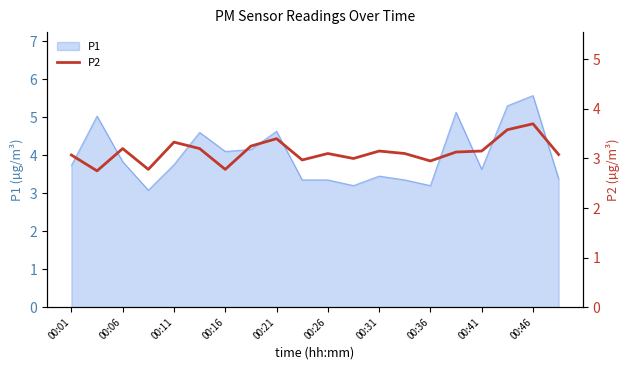

True or false: the data has more than 2 interior local peaks.

True